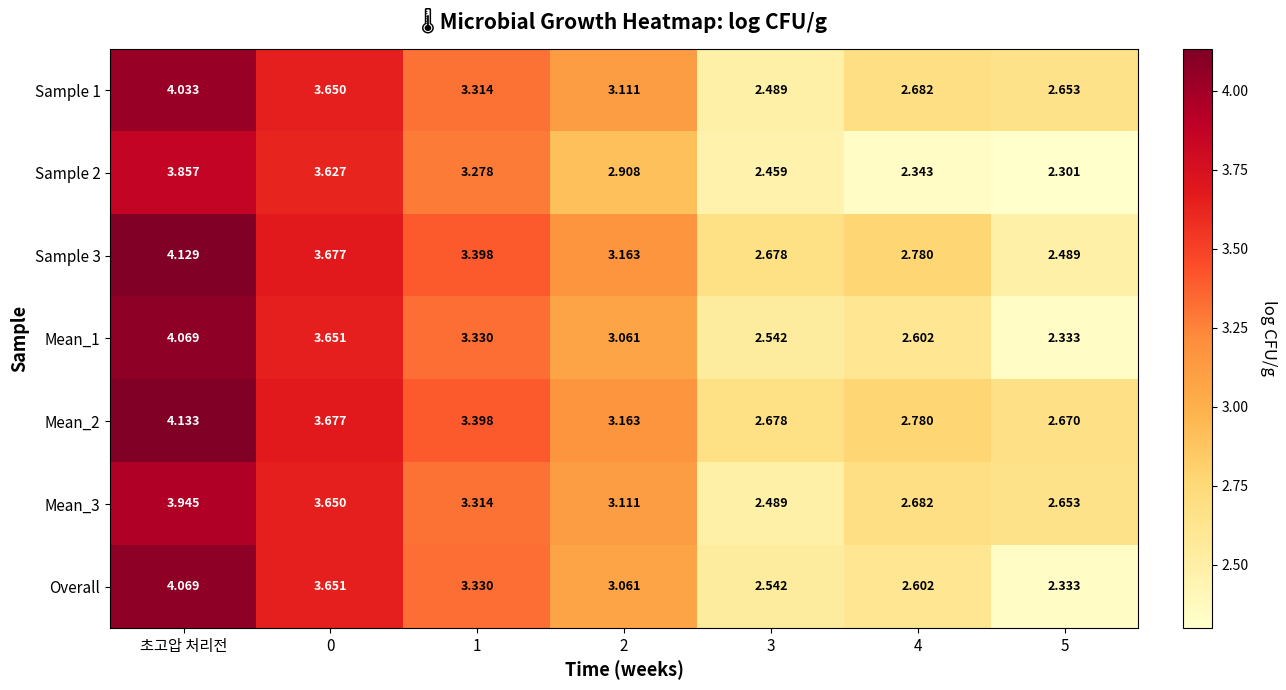

How many data points in Mean_3 are less than 3?

3